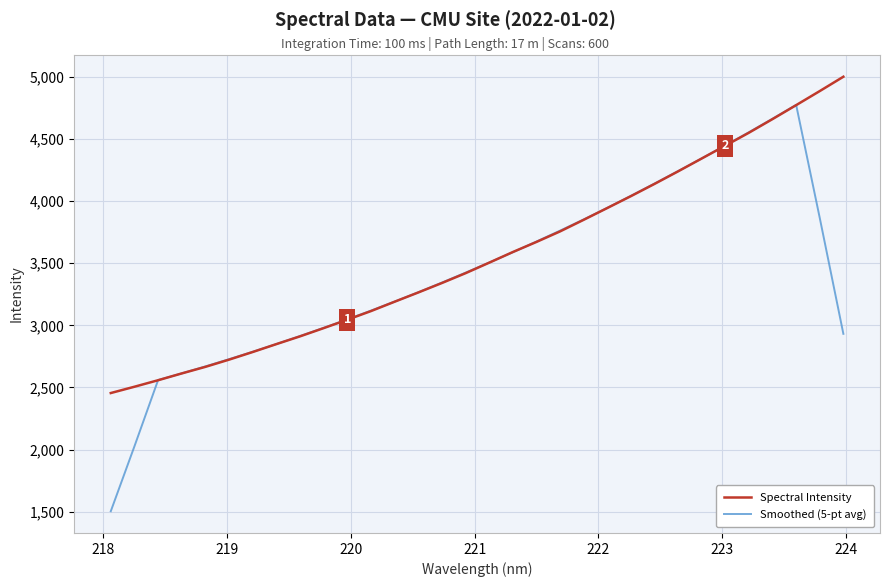

List the series in order of their peak value, highest first.

Spectral Intensity, Smoothed (5-pt avg)